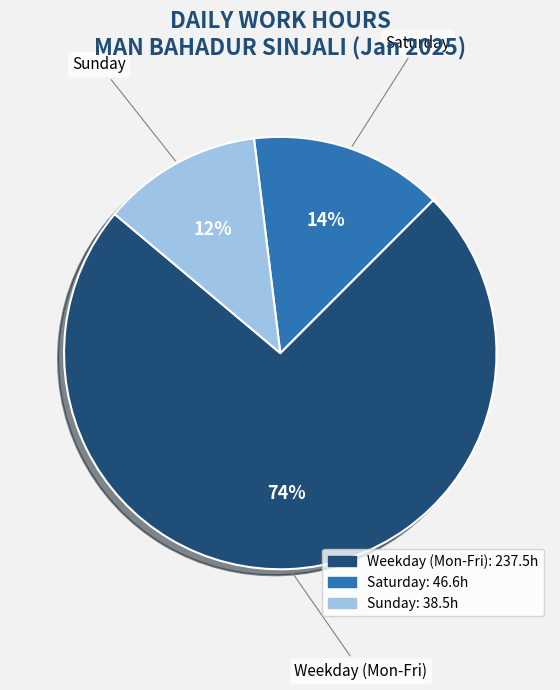

To the nearest percent, what is the difference between the largest and smallest slice percentages?

62%